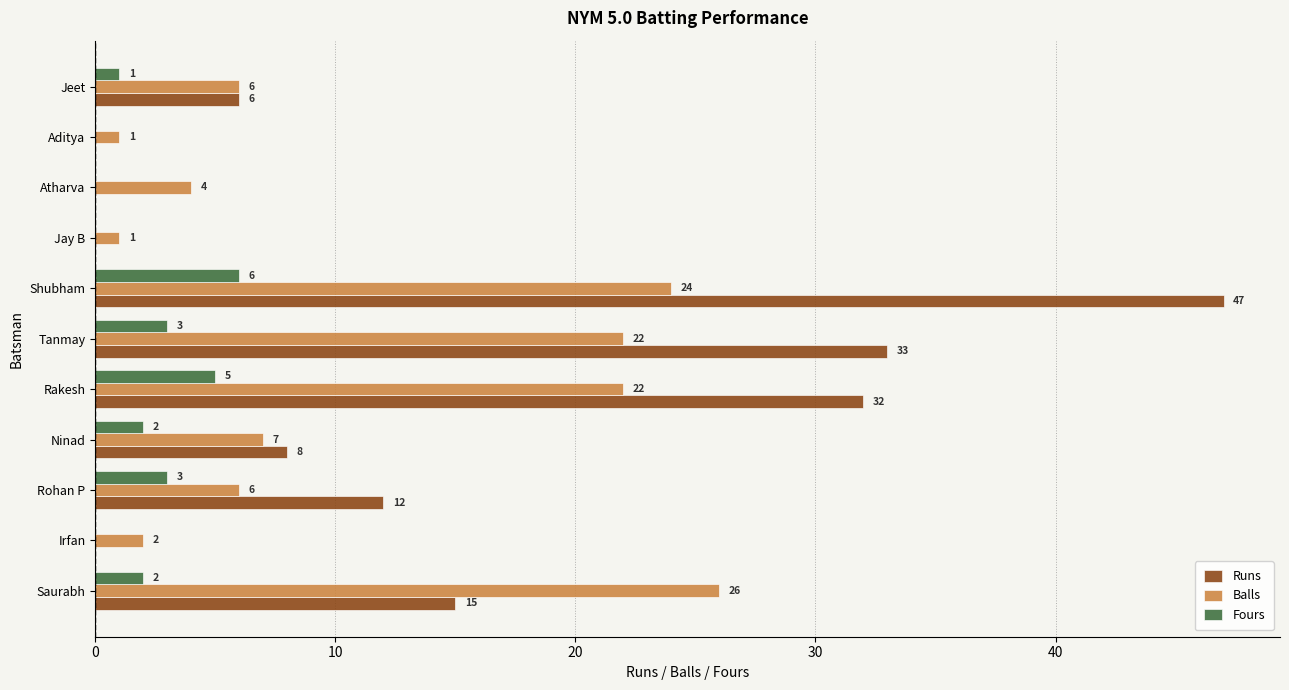

True or false: Runs has a value of 13 at Ninad.

False